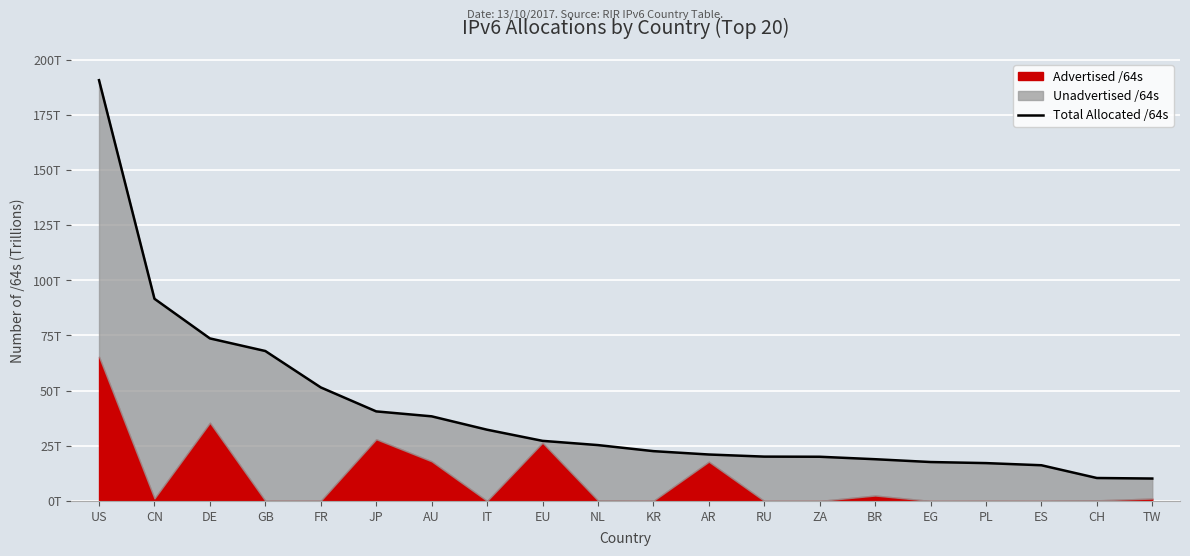

Which category has the lowest value across all series?

TW